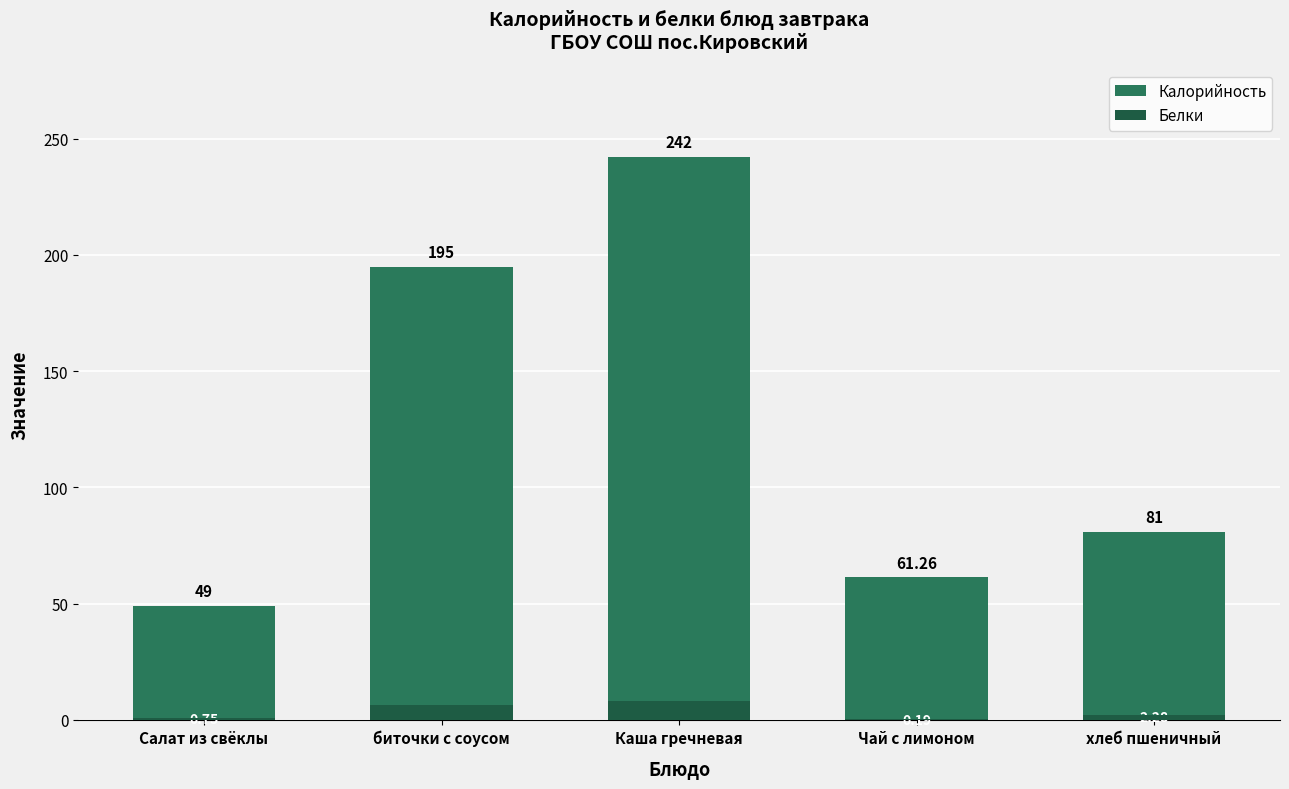

Rank the series at Каша гречневая from lowest to highest value.

Белки, Калорийность